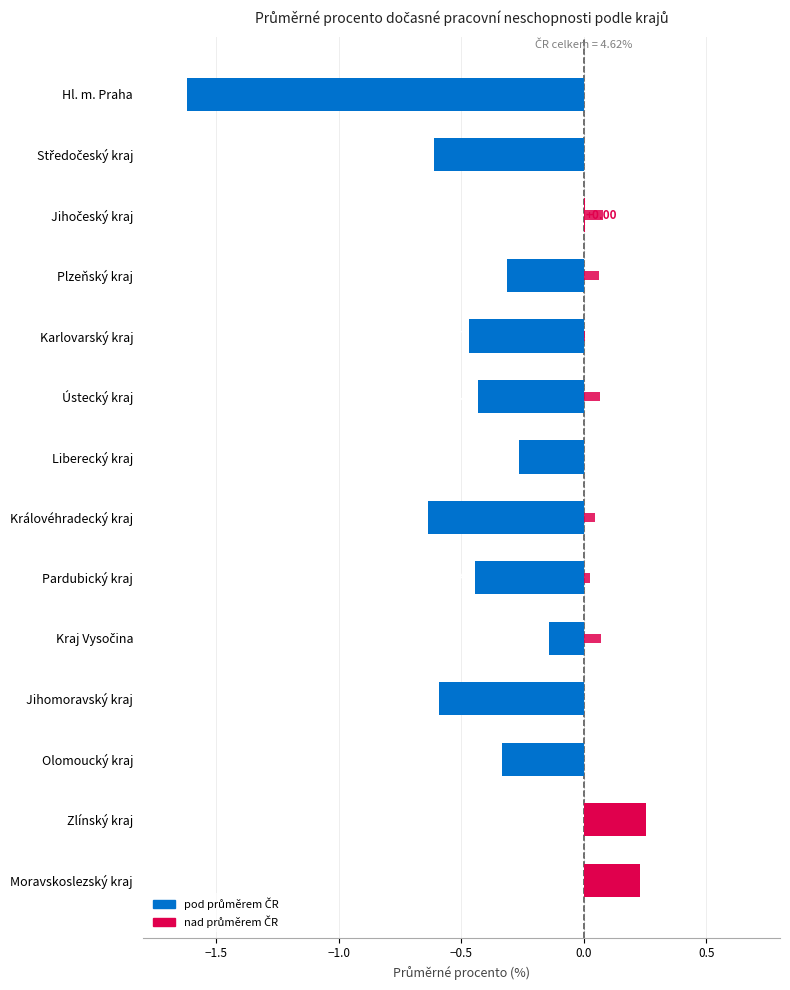

At how many categories does at least one series exceed 0?

10